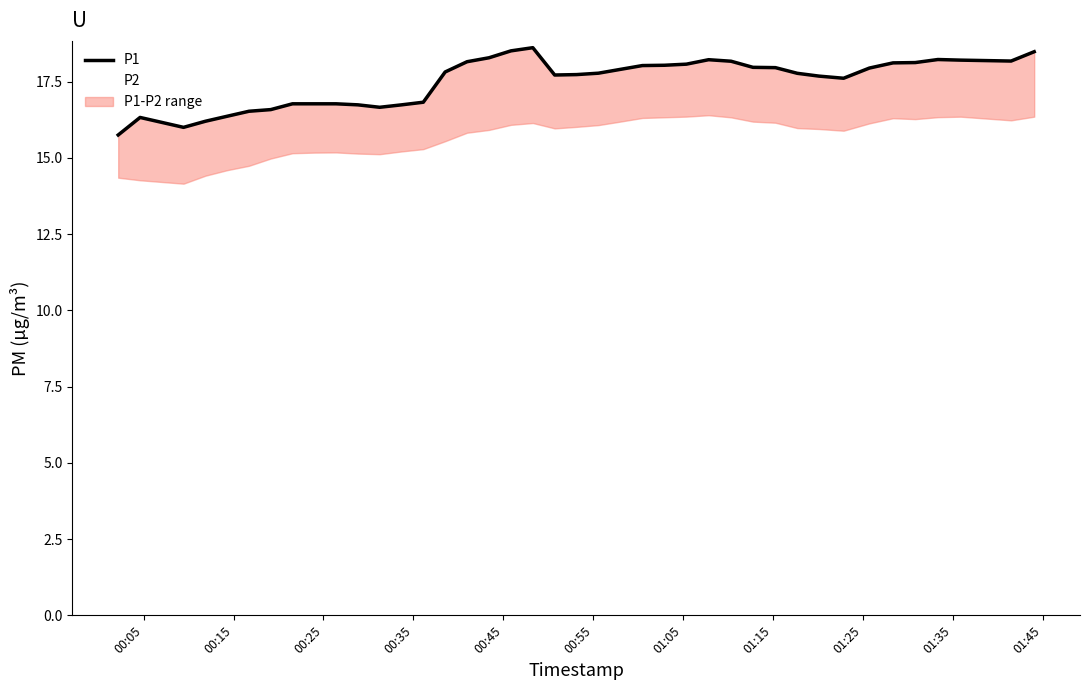

Rank the series by their average value, from highest to lowest.

P1, P2